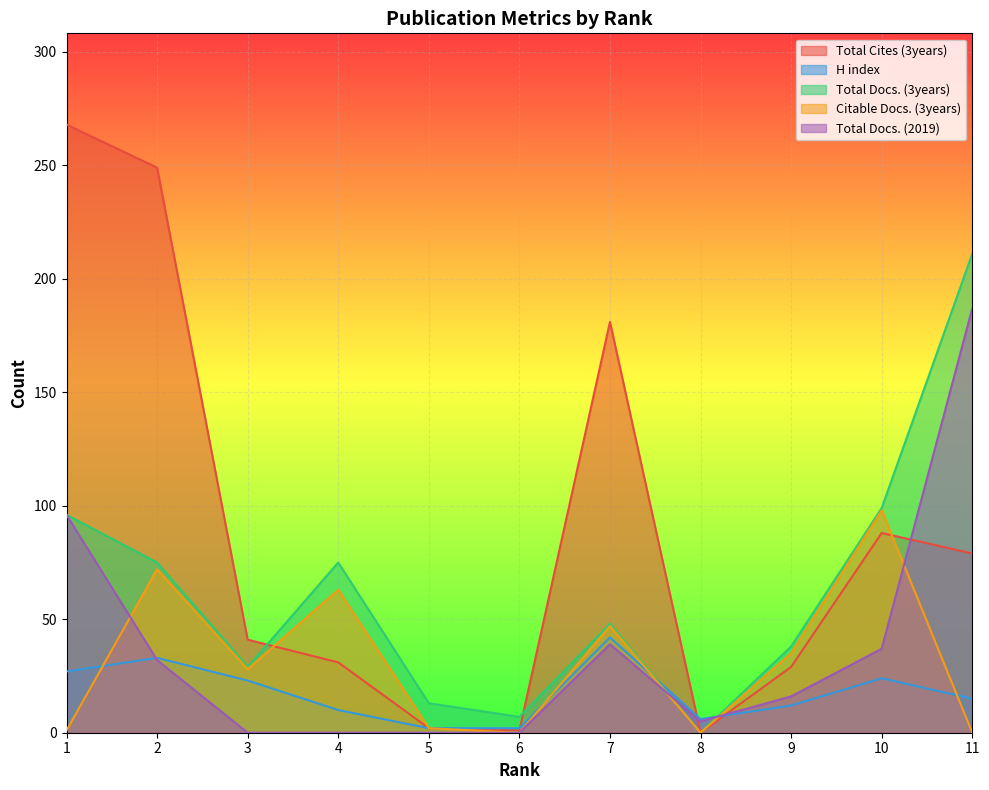

Reading left to right, list all the values displayed in this chart.

Total Cites (3years): 1=268	2=249	3=41	4=31	5=2	6=1	7=181	8=0	9=29	10=88	11=79
H index: 1=27	2=33	3=23	4=10	5=2	6=2	7=42	8=6	9=12	10=24	11=15
Total Docs. (3years): 1=96	2=75	3=29	4=75	5=13	6=7	7=48	8=0	9=38	10=99	11=211
Citable Docs. (3years): 1=1	2=72	3=28	4=63	5=2	6=0	7=47	8=0	9=35	10=98	11=0
Total Docs. (2019): 1=96	2=32	3=0	4=0	5=0	6=0	7=39	8=5	9=16	10=37	11=187